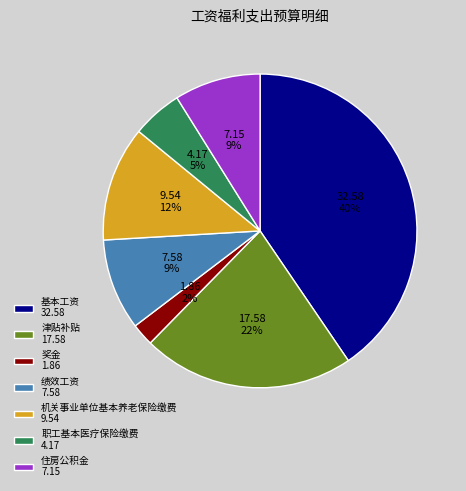

Combined, do 奖金 1.86 and 职工基本医疗保险缴费 4.17 account for over 50%?

No